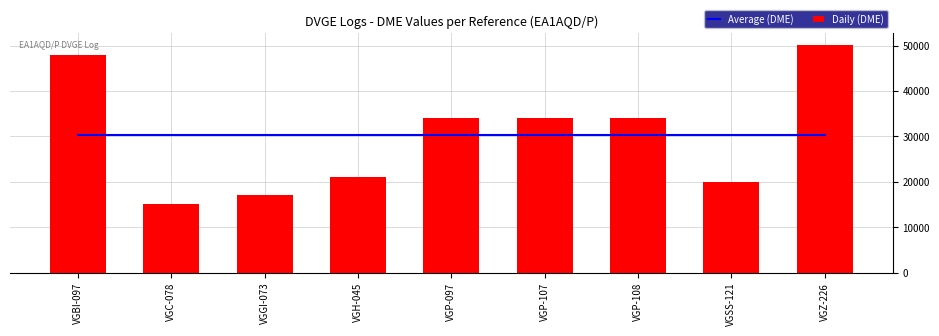

Reading left to right, transcribe all the data shown in this chart.

Average (DME): VGBI-097=30432.6	VGC-078=30432.6	VGGI-073=30432.6	VGH-045=30432.6	VGP-097=30432.6	VGP-107=30432.6	VGP-108=30432.6	VGSS-121=30432.6	VGZ-226=30432.6
Daily (DME): VGBI-097=48027.0	VGC-078=15050.0	VGGI-073=17137.0	VGH-045=21017.0	VGP-097=34129.0	VGP-107=34157.0	VGP-108=34157.0	VGSS-121=20029.0	VGZ-226=50190.0